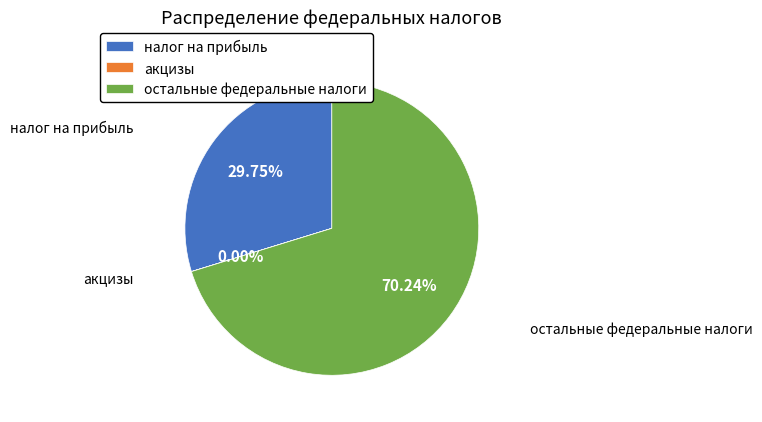

Combined, do остальные федеральные налоги and налог на прибыль account for over 50%?

Yes